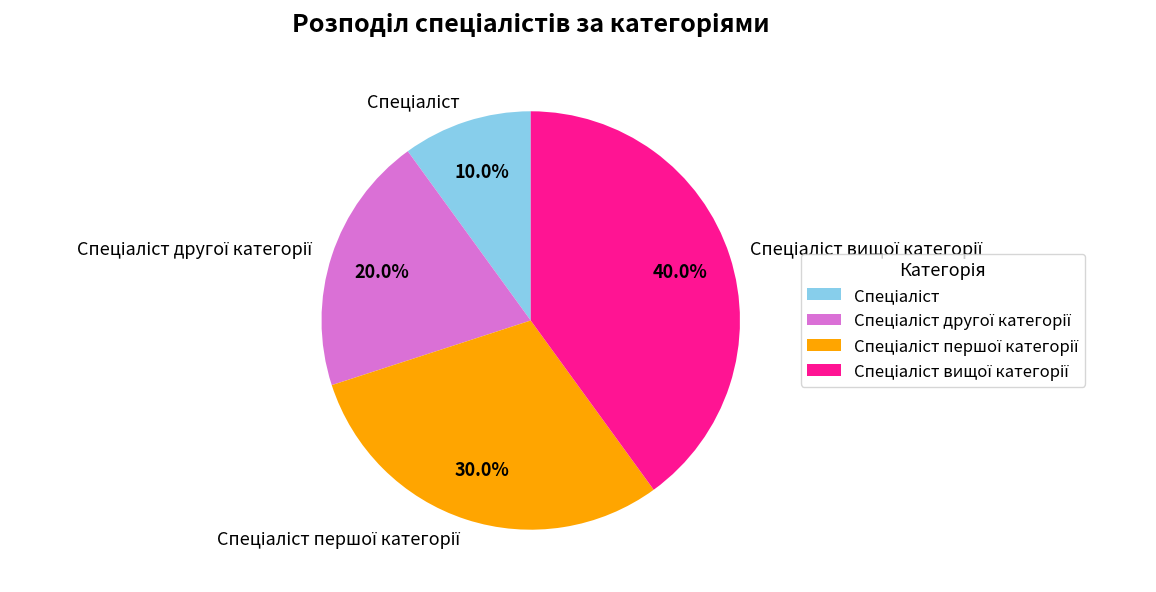

Count the number of slices in the pie.

4